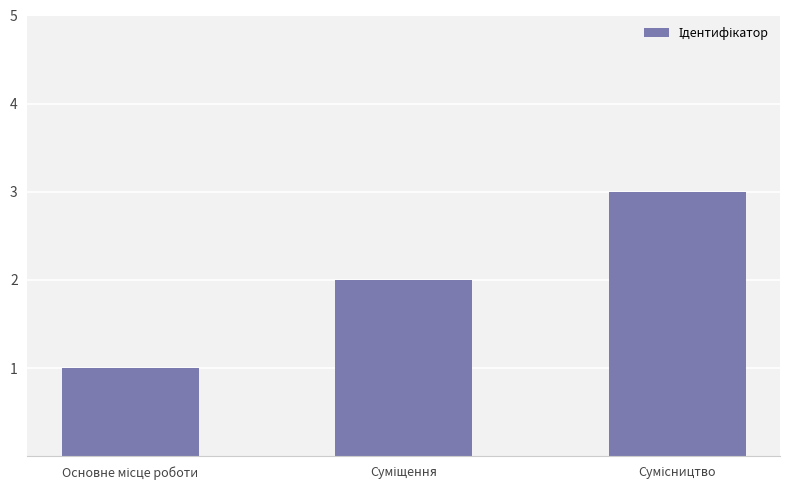

How many values are between 1 and 3?

3